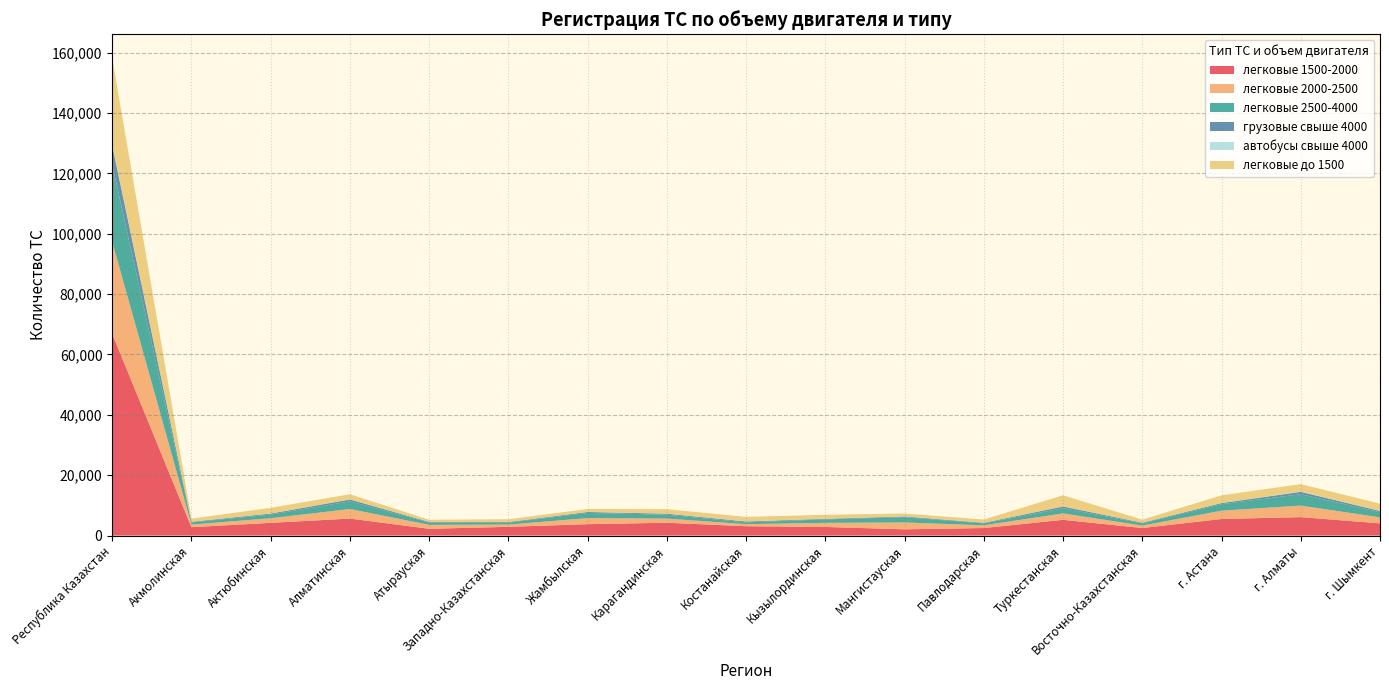

Reading left to right, transcribe all the data shown in this chart.

легковые 1500-2000: 66815	2782	4215	5627	2244	2890	3772	4250	3094	2855	2066	2494	5216	2495	5491	6110	4038
легковые 2000-2500: 30507	850	1527	3165	1303	750	2004	1372	682	1346	2265	898	2121	812	2751	3817	1993
легковые 2500-4000: 25611	744	1223	2533	783	646	1731	1305	609	1150	1761	654	1720	753	2156	3776	1712
грузовые свыше 4000: 6366	179	331	620	199	195	300	310	281	200	231	187	572	199	366	782	411
автобусы свыше 4000: 606	10	40	39	22	27	32	19	24	32	42	43	24	10	70	126	19
легковые до 1500: 28269	1023	1853	1710	684	898	966	1474	1503	1299	931	1041	3684	1006	2495	2429	2413